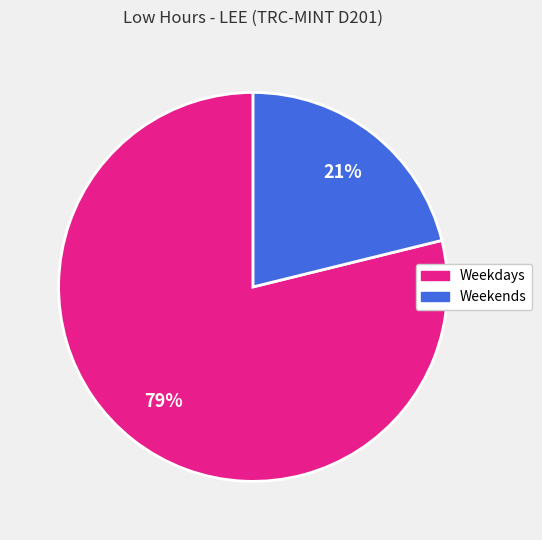

Is there any slice that represents more than half of the pie?

Yes